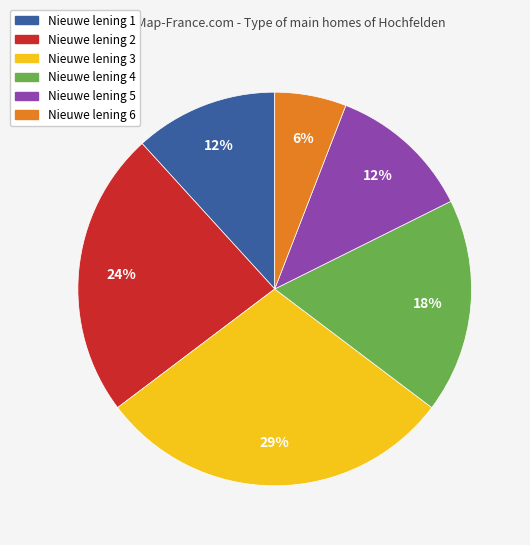

True or false: Nieuwe lening 2 accounts for 24% of the total.

True